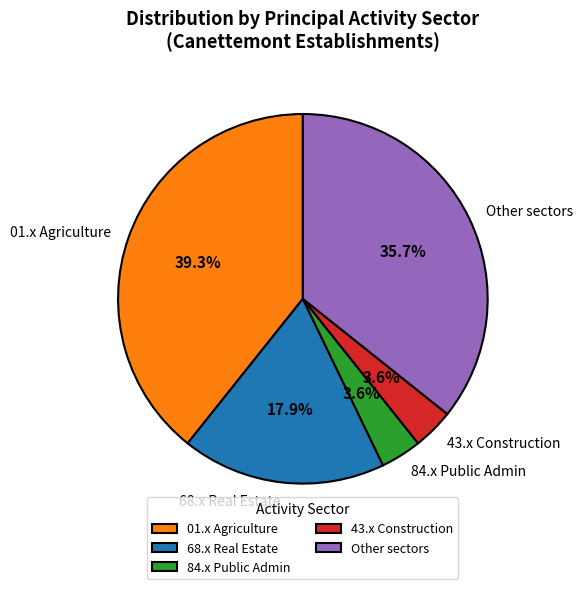

What portion of the pie excludes 68.x Real Estate?

82.1%